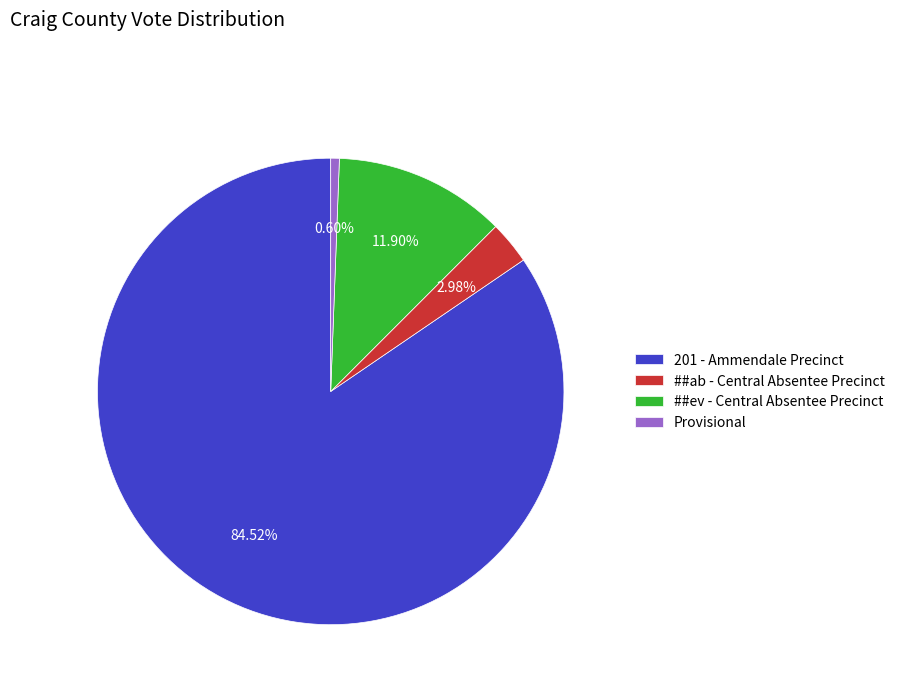

To the nearest percent, what portion does ##ab - Central Absentee Precinct represent?

3%